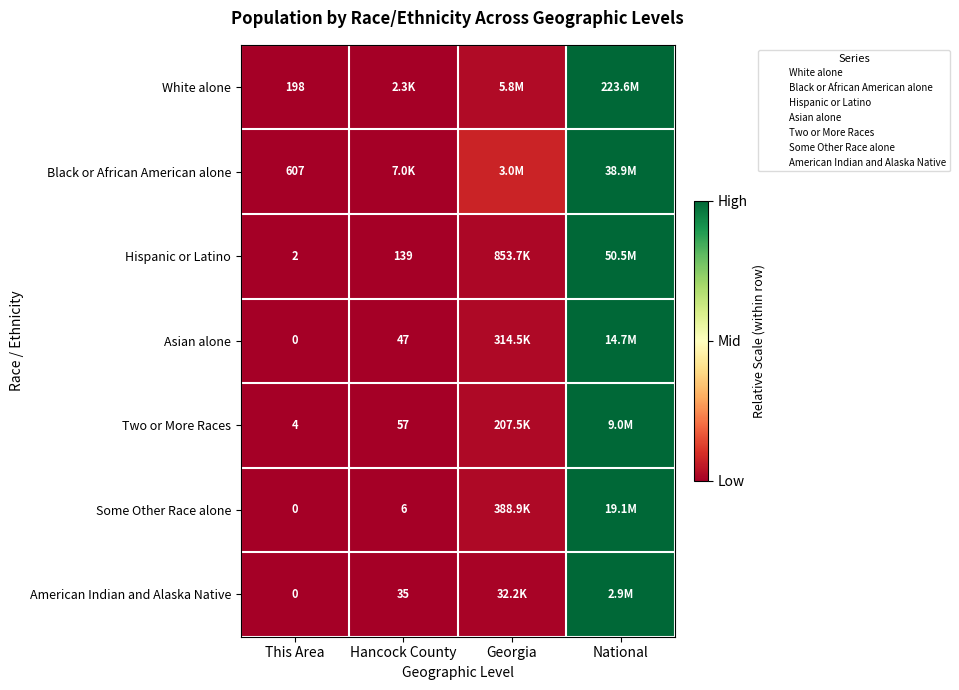

Between This Area and National, which series saw the biggest shift?

White alone